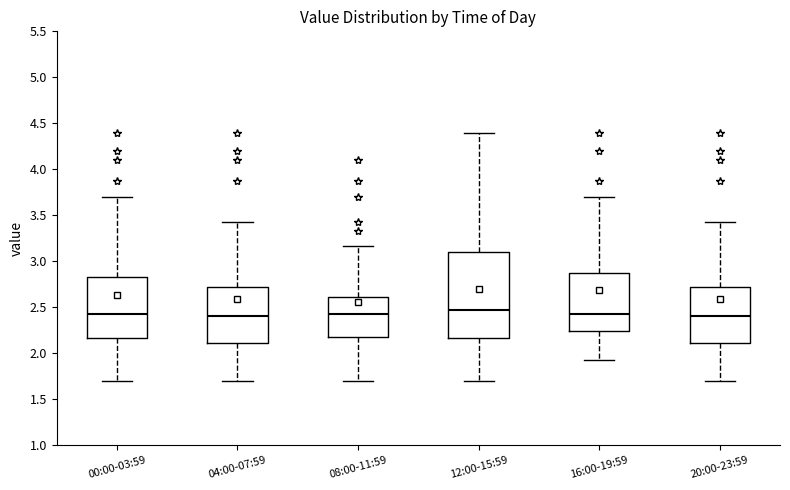

Reading left to right, transcribe this box plot: for each box, give where its median line is, the range the box spans, and where its two whiskers end, as read against the y-axis. The values are not printed on the chart, so give them approximately, as read against the axis.

00:00-03:59: median 2.45, box 2.15 to 2.85, whiskers 1.70 to 3.70
04:00-07:59: median 2.40, box 2.10 to 2.70, whiskers 1.70 to 3.45
08:00-11:59: median 2.45, box 2.20 to 2.60, whiskers 1.70 to 3.15
12:00-15:59: median 2.45, box 2.15 to 3.10, whiskers 1.70 to 4.40
16:00-19:59: median 2.45, box 2.25 to 2.90, whiskers 1.95 to 3.70
20:00-23:59: median 2.40, box 2.10 to 2.70, whiskers 1.70 to 3.45